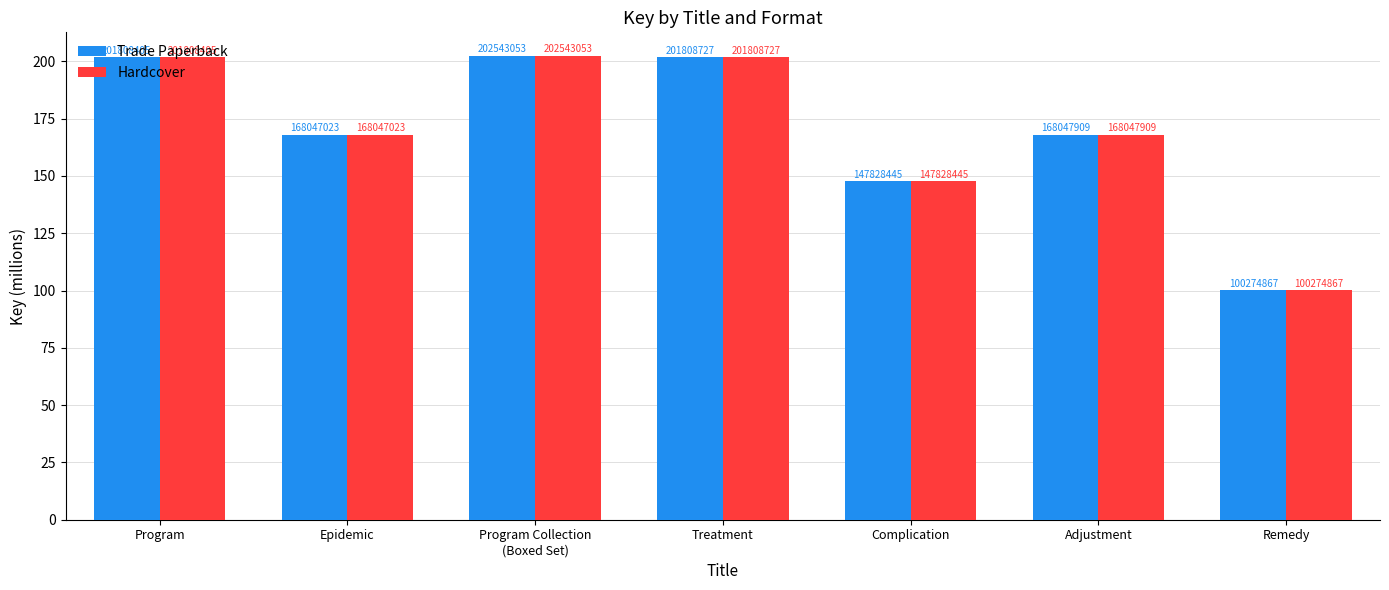

The Trade Paperback series shows 258.8 at Epidemic. True or false?

False